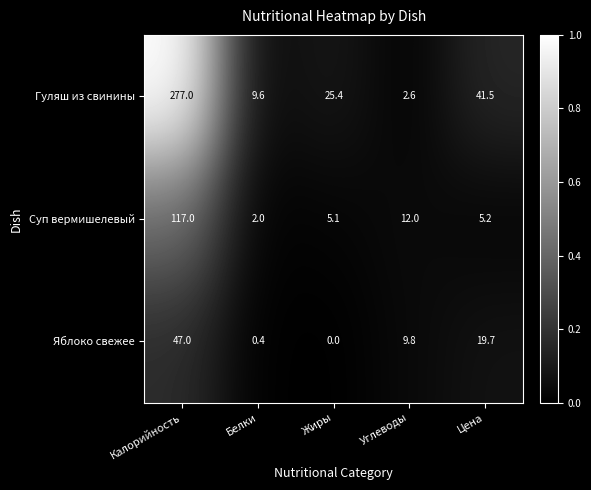

Which series has the largest range (max minus min)?

Гуляш из свинины